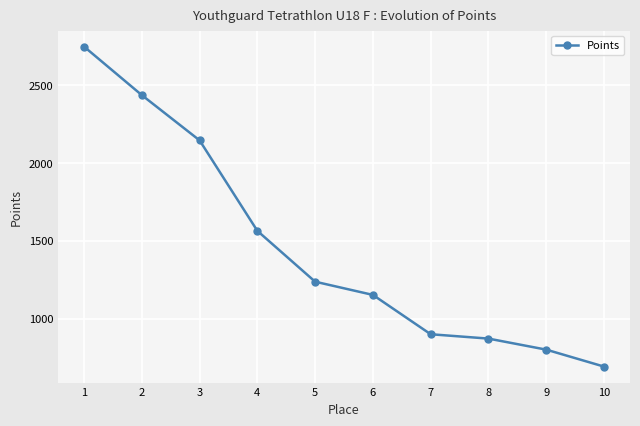

What value does the data have at 9, to the nearest 10?

800